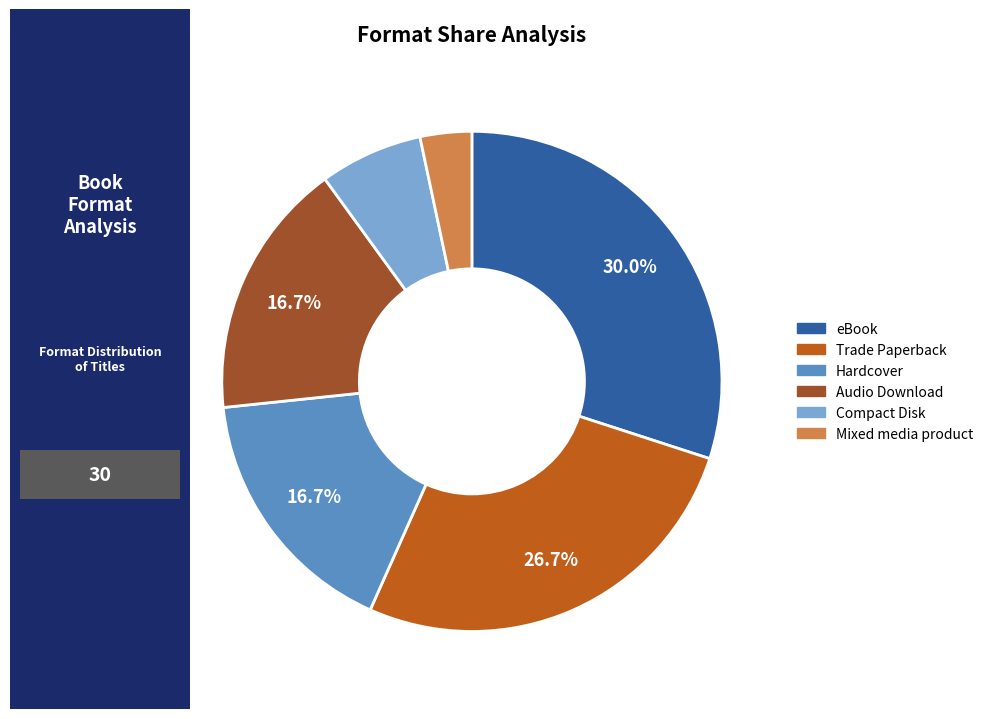

Count the number of slices in the pie.

6